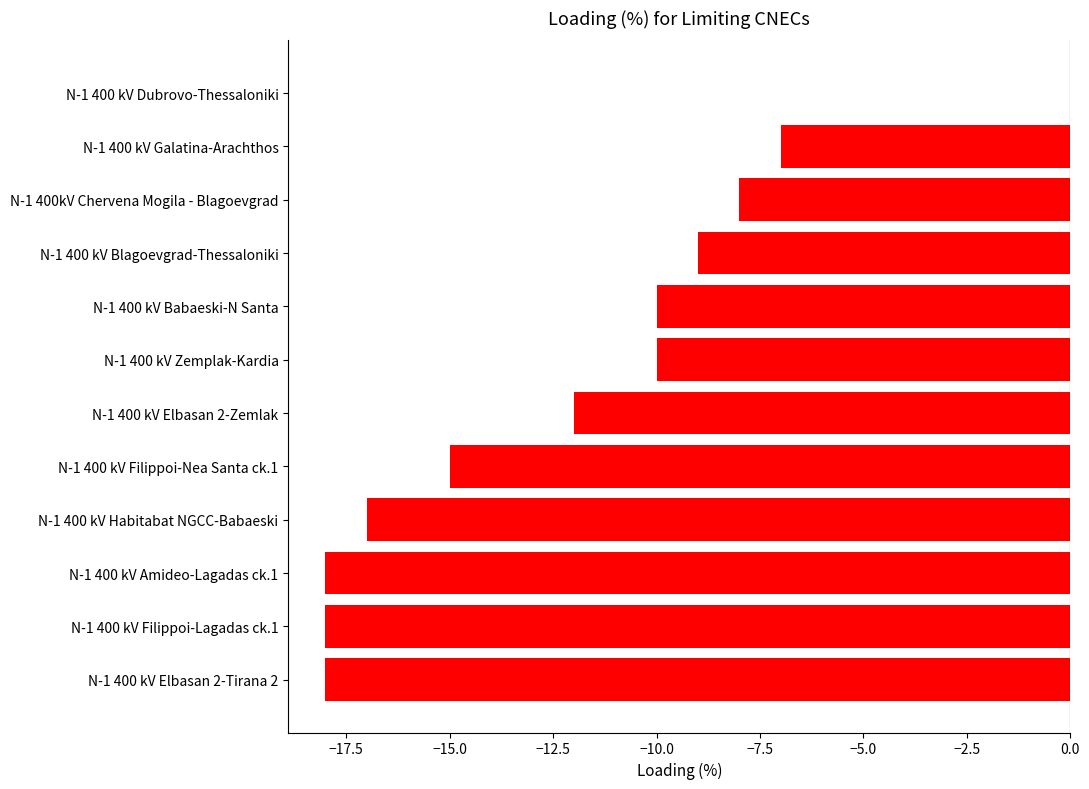

What is the sum of all values?

-142